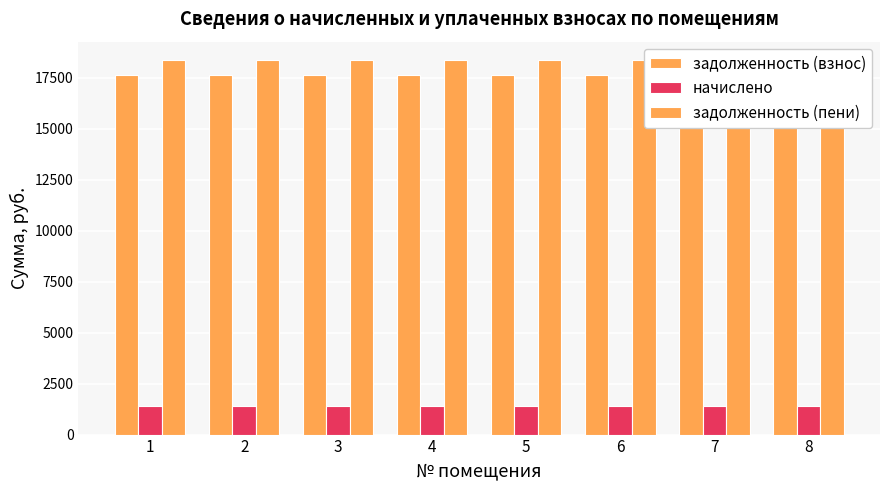

Reading left to right, extract all data points from this chart.

задолженность (взнос): 17653.7	17653.7	17653.7	17653.7	17653.7	17653.7	17653.7	17653.7
начислено: 1404.0	1404.0	1404.0	1404.0	1404.0	1404.0	1404.0	1404.0
задолженность (пени): 18355.7	18355.7	18355.7	18355.7	18355.7	18355.7	18355.7	18355.7